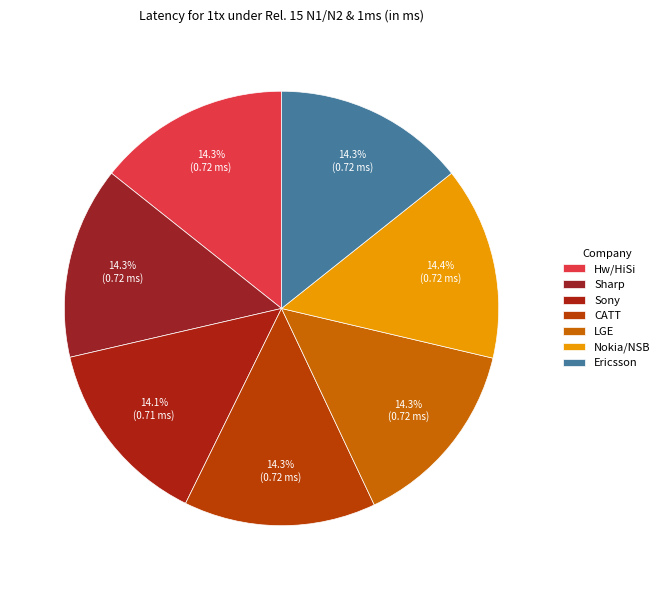

Does Hw/HiSi represent more than half of the total?

No